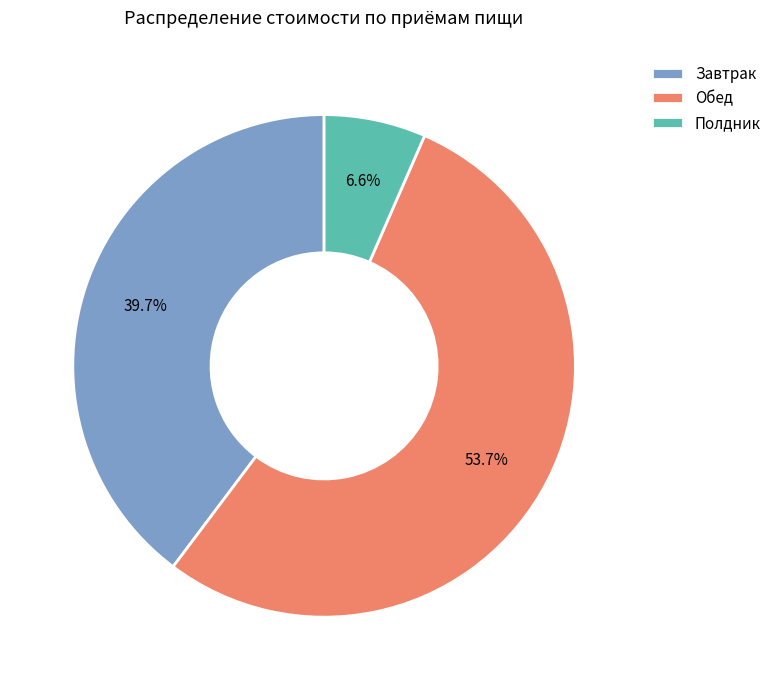

What is the ratio of the value at Обед to the value at Завтрак?

1.4